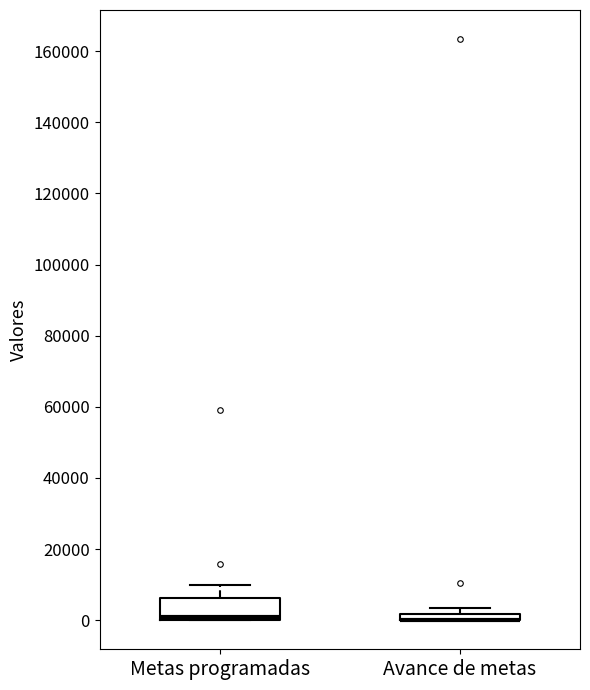

Which box is the tallest, from its lower edge to its upper edge?

Metas programadas